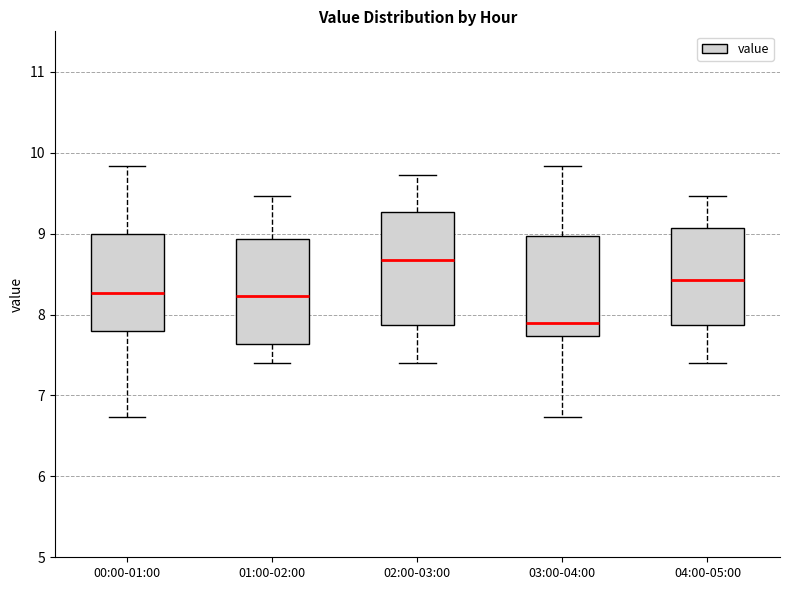

Where does the upper whisker of the box for 03:00-04:00 end on the y-axis? The values are not printed on the chart, so give them approximately, as read against the axis.

9.8